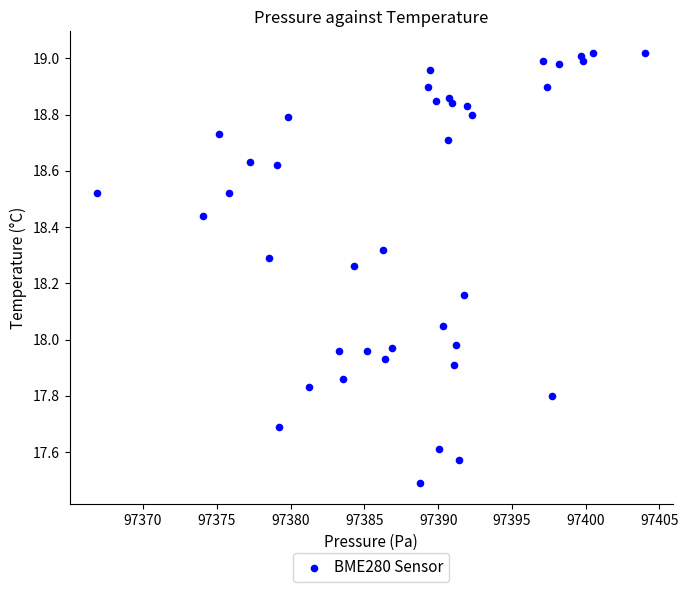

What is the range of Y values (max minus min)?

1.5